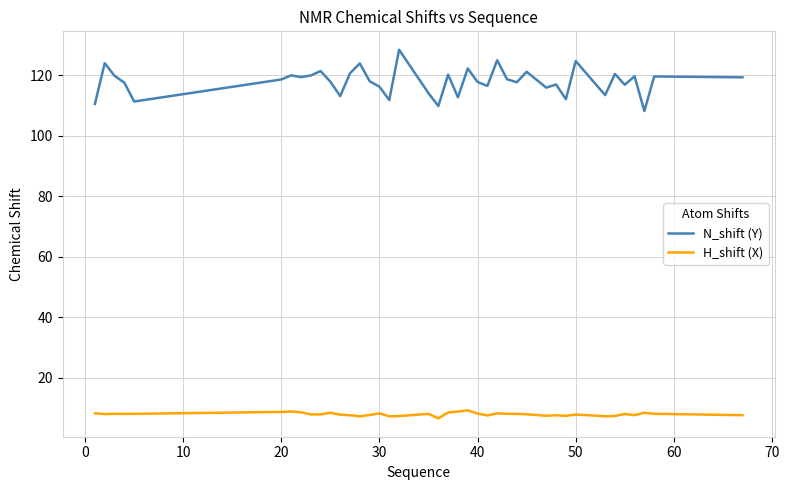

True or false: N_shift (Y) and H_shift (X) intersect in this chart.

False